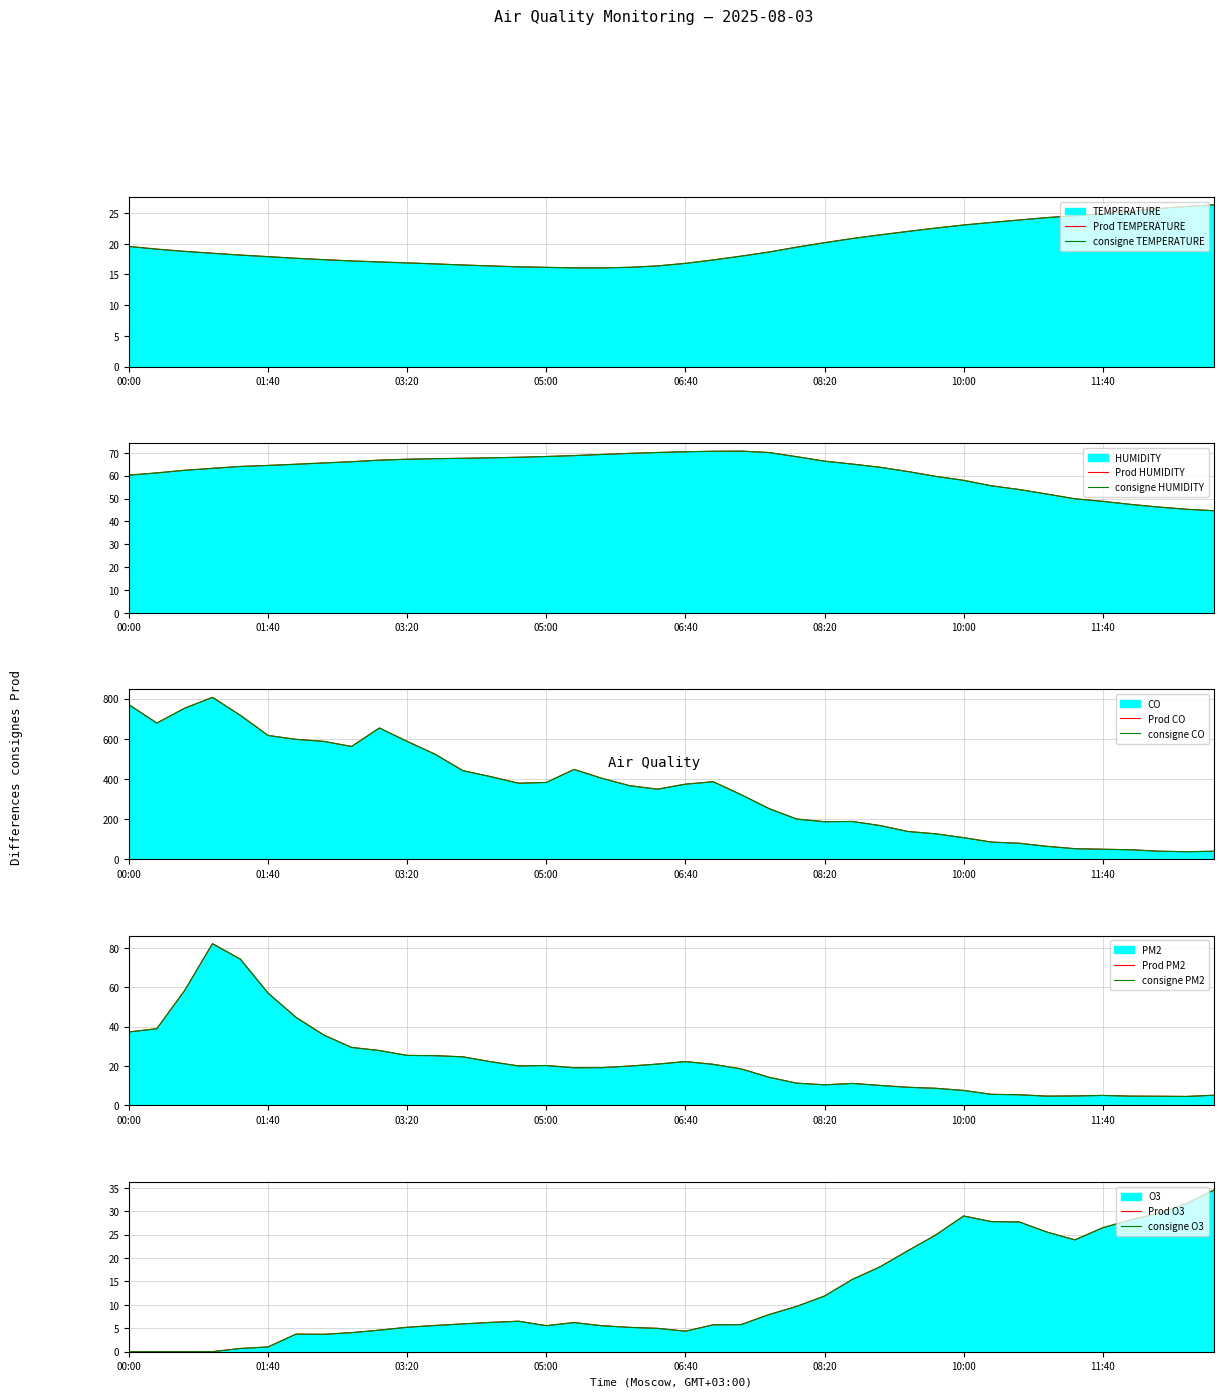

Reading left to right, transcribe all the data shown in this chart.

TEMPERATURE: 00:00=19.6	00:20=19.1	00:40=18.8	01:00=18.5	01:20=18.2	01:40=17.9	02:00=17.6	02:20=17.4	02:40=17.2	03:00=17.0	03:20=16.9	03:40=16.7	04:00=16.5	04:20=16.4	04:40=16.2	05:00=16.2	05:20=16.1	05:40=16.1	06:00=16.2	06:20=16.4	06:40=16.8	07:00=17.4	07:20=18.0	07:40=18.7	08:00=19.4	08:20=20.2	08:40=20.9	09:00=21.5	09:20=22.0	09:40=22.6	10:00=23.1	10:20=23.5	10:40=23.9	11:00=24.3	11:20=24.6	11:40=24.9	12:00=25.3	12:20=25.7	12:40=26.1	13:00=26.3
HUMIDITY: 00:00=60.2	00:20=61.2	00:40=62.3	01:00=63.2	01:20=64.0	01:40=64.5	02:00=65.0	02:20=65.5	02:40=66.1	03:00=66.8	03:20=67.2	03:40=67.4	04:00=67.6	04:20=67.8	04:40=68.0	05:00=68.4	05:20=68.8	05:40=69.3	06:00=69.7	06:20=70.1	06:40=70.5	07:00=70.7	07:20=70.7	07:40=70.1	08:00=68.3	08:20=66.3	08:40=65.1	09:00=63.7	09:20=61.8	09:40=59.7	10:00=57.9	10:20=55.6	10:40=53.9	11:00=51.9	11:20=49.9	11:40=48.8	12:00=47.4	12:20=46.3	12:40=45.3	13:00=44.7
CO: 00:00=769.9	00:20=678.4	00:40=752.5	01:00=806.4	01:20=717.2	01:40=616.5	02:00=597.3	02:20=587.1	02:40=561.7	03:00=653.8	03:20=586.9	03:40=523.2	04:00=441.3	04:20=411.3	04:40=378.6	05:00=382.4	05:20=447.3	05:40=402.9	06:00=366.0	06:20=348.7	06:40=373.9	07:00=385.9	07:20=321.5	07:40=252.3	08:00=199.9	08:20=186.6	08:40=187.9	09:00=167.4	09:20=137.9	09:40=126.2	10:00=107.1	10:20=85.1	10:40=79.3	11:00=63.8	11:20=52.2	11:40=49.4	12:00=47.0	12:20=39.7	12:40=37.0	13:00=39.4
PM2: 00:00=37.3	00:20=39.0	00:40=58.4	01:00=82.1	01:20=74.3	01:40=57.0	02:00=44.8	02:20=35.8	02:40=29.5	03:00=27.9	03:20=25.4	03:40=25.3	04:00=24.7	04:20=22.2	04:40=20.0	05:00=20.3	05:20=19.1	05:40=19.2	06:00=20.0	06:20=21.0	06:40=22.3	07:00=20.9	07:20=18.6	07:40=14.3	08:00=11.3	08:20=10.5	08:40=11.2	09:00=10.2	09:20=9.2	09:40=8.7	10:00=7.6	10:20=5.6	10:40=5.4	11:00=4.7	11:20=4.8	11:40=5.1	12:00=4.7	12:20=4.7	12:40=4.6	13:00=5.2
O3: 00:00=0.0	00:20=0.0	00:40=0.0	01:00=0.0	01:20=0.7	01:40=1.0	02:00=3.8	02:20=3.7	02:40=4.1	03:00=4.6	03:20=5.2	03:40=5.6	04:00=5.9	04:20=6.3	04:40=6.5	05:00=5.6	05:20=6.2	05:40=5.6	06:00=5.2	06:20=5.0	06:40=4.4	07:00=5.7	07:20=5.8	07:40=7.9	08:00=9.7	08:20=11.9	08:40=15.4	09:00=18.1	09:20=21.6	09:40=24.9	10:00=29.0	10:20=27.8	10:40=27.7	11:00=25.5	11:20=23.9	11:40=26.5	12:00=28.1	12:20=29.6	12:40=31.6	13:00=34.5